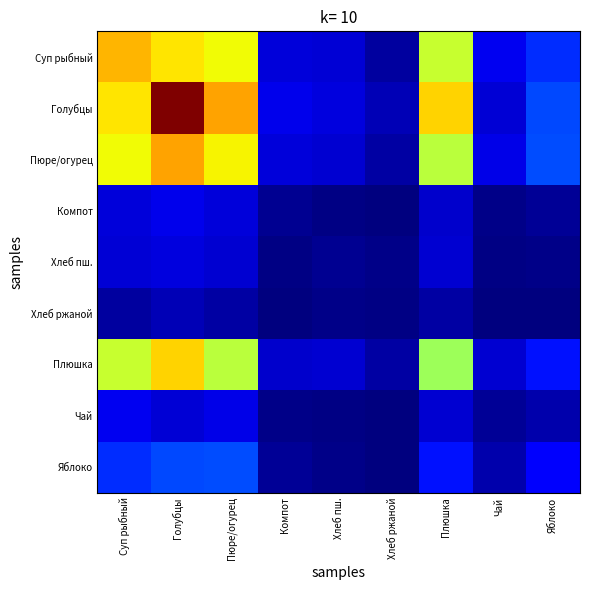

Reading left to right, extract all data points from this chart.

Суп рыбный: Суп рыбный=0.7	Голубцы=0.7	Пюре/огурец=0.6	Компот=0.1	Хлеб пш.=0.1	Хлеб ржаной=0.0	Плюшка=0.6	Чай=0.1	Яблоко=0.2
Голубцы: Суп рыбный=0.7	Голубцы=1.0	Пюре/огурец=0.7	Компот=0.1	Хлеб пш.=0.1	Хлеб ржаной=0.0	Плюшка=0.7	Чай=0.1	Яблоко=0.2
Пюре/огурец: Суп рыбный=0.6	Голубцы=0.7	Пюре/огурец=0.7	Компот=0.1	Хлеб пш.=0.1	Хлеб ржаной=0.0	Плюшка=0.6	Чай=0.1	Яблоко=0.2
Компот: Суп рыбный=0.1	Голубцы=0.1	Пюре/огурец=0.1	Компот=0.0	Хлеб пш.=0.0	Хлеб ржаной=0.0	Плюшка=0.1	Чай=0.0	Яблоко=0.0
Хлеб пш.: Суп рыбный=0.1	Голубцы=0.1	Пюре/огурец=0.1	Компот=0.0	Хлеб пш.=0.0	Хлеб ржаной=0.0	Плюшка=0.1	Чай=0.0	Яблоко=0.0
Хлеб ржаной: Суп рыбный=0.0	Голубцы=0.0	Пюре/огурец=0.0	Компот=0.0	Хлеб пш.=0.0	Хлеб ржаной=0.0	Плюшка=0.0	Чай=0.0	Яблоко=0.0
Плюшка: Суп рыбный=0.6	Голубцы=0.7	Пюре/огурец=0.6	Компот=0.1	Хлеб пш.=0.1	Хлеб ржаной=0.0	Плюшка=0.5	Чай=0.1	Яблоко=0.1
Чай: Суп рыбный=0.1	Голубцы=0.1	Пюре/огурец=0.1	Компот=0.0	Хлеб пш.=0.0	Хлеб ржаной=0.0	Плюшка=0.1	Чай=0.0	Яблоко=0.0
Яблоко: Суп рыбный=0.2	Голубцы=0.2	Пюре/огурец=0.2	Компот=0.0	Хлеб пш.=0.0	Хлеб ржаной=0.0	Плюшка=0.1	Чай=0.0	Яблоко=0.1